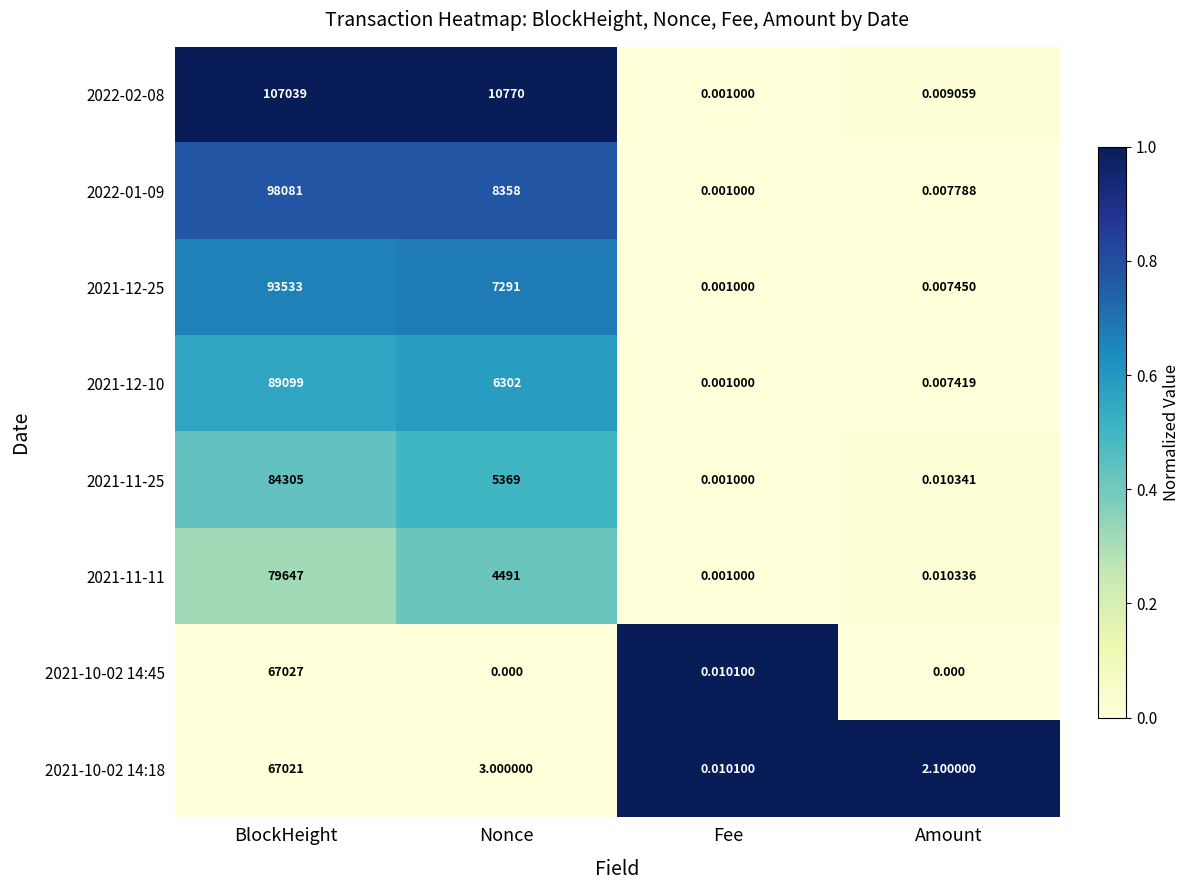

Which category has the lowest value in the 2021-11-11 series?

Fee